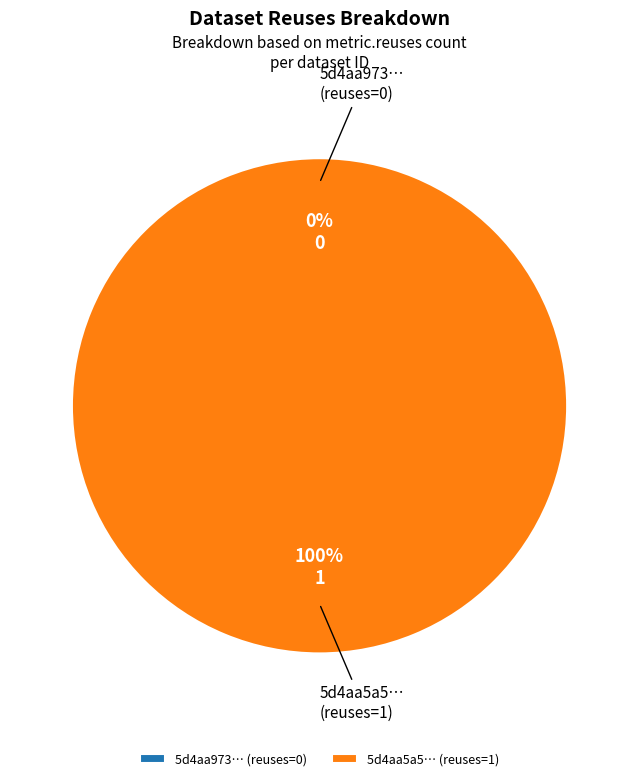

To the nearest percent, what is the average slice percentage?

50%